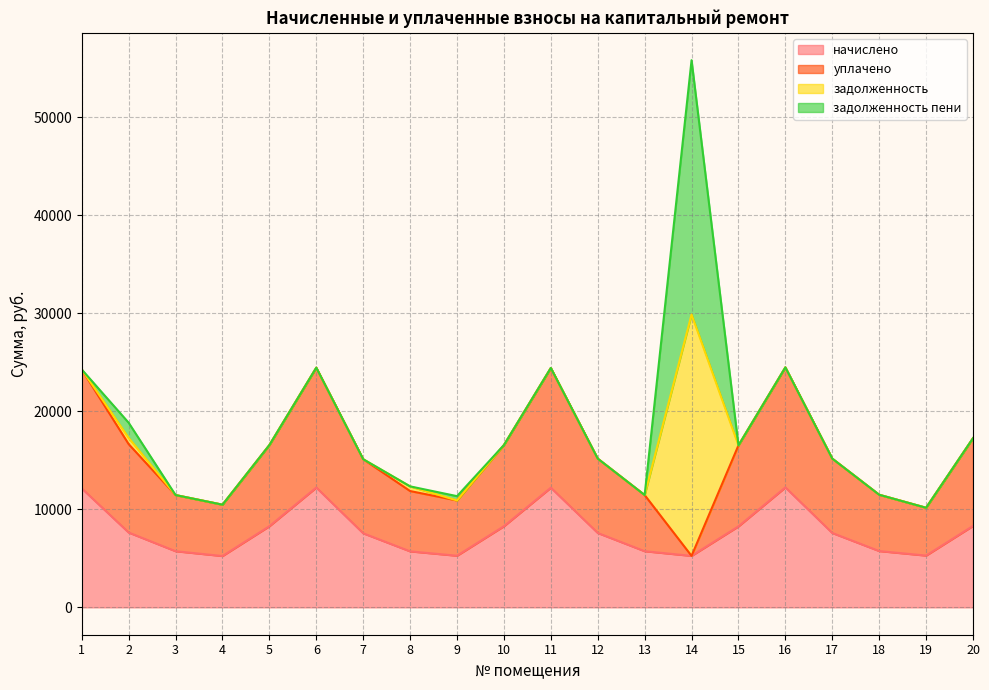

What is the smallest value displayed?

5237.8